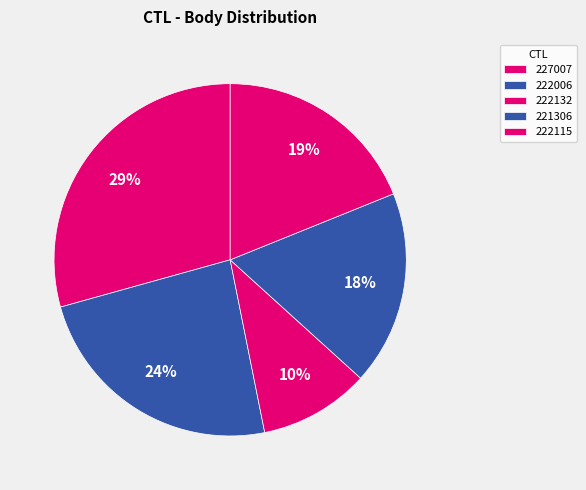

To the nearest percent, what is the combined percentage of 222132 and 221306?

28%